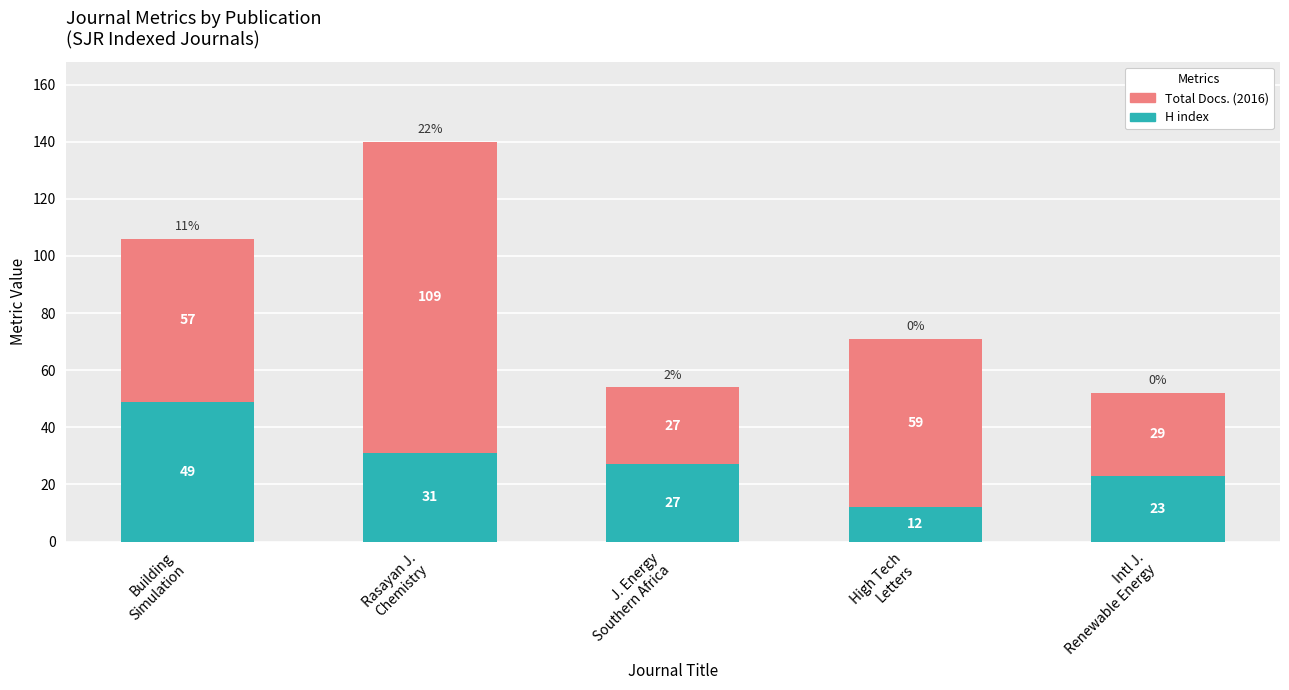

What is the highest value of the H index series?

49